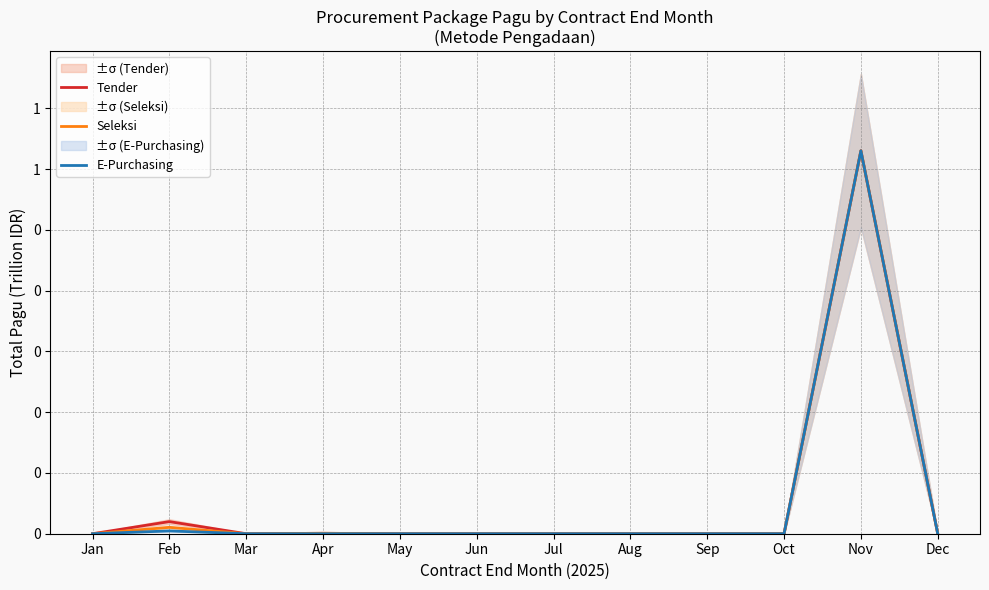

Is this an area chart (filled region under the line)?

No